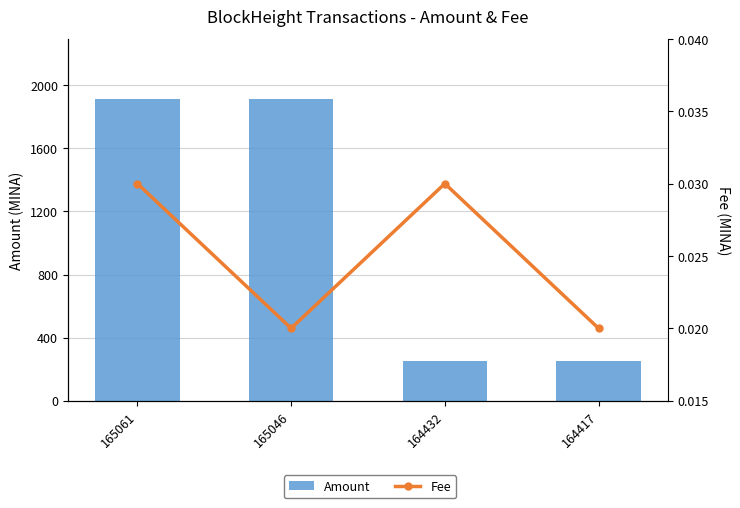

List the series in order of their peak value, lowest first.

Fee, Amount